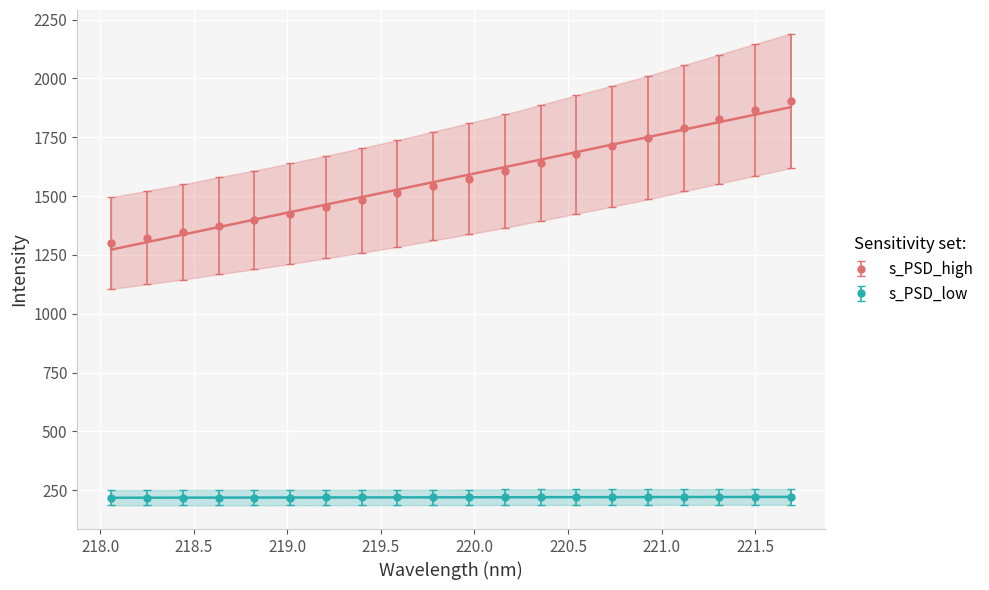

At which label is s_PSD_high closest to 1602?

220.1623